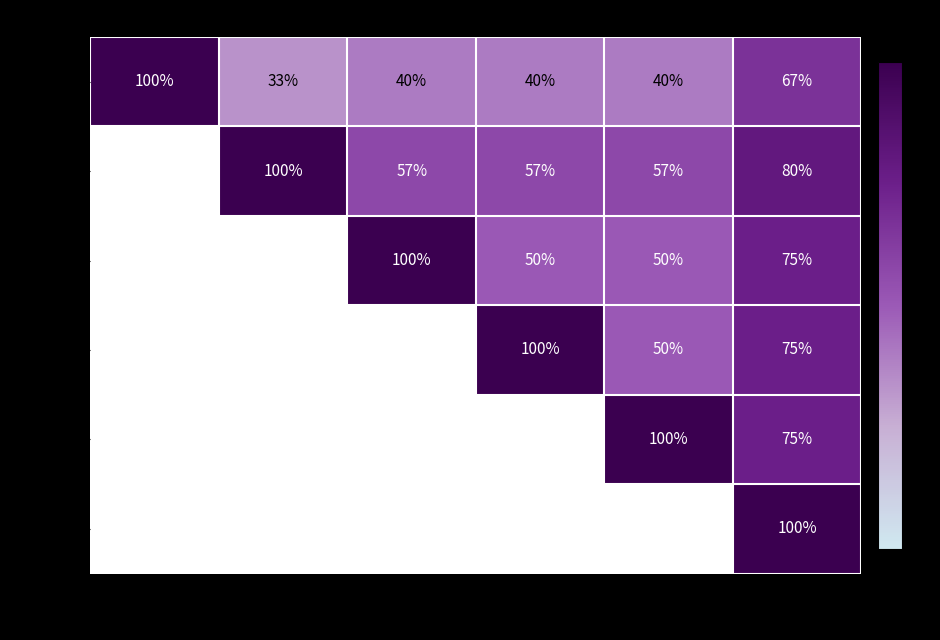

Where is Börgermoor nearest to the value 66?

Werlte